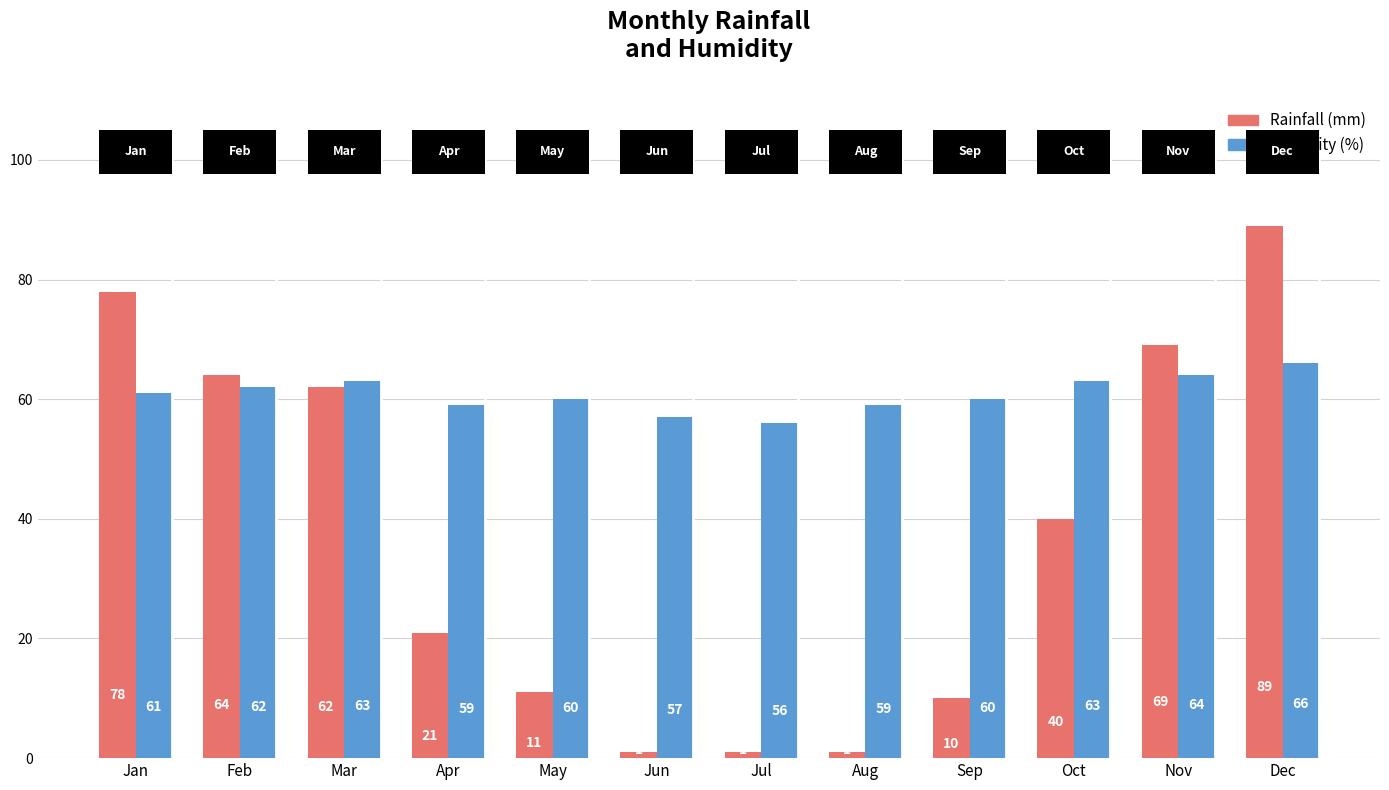

What are all the series names shown in the legend?

Rainfall (mm), Humidity (%)